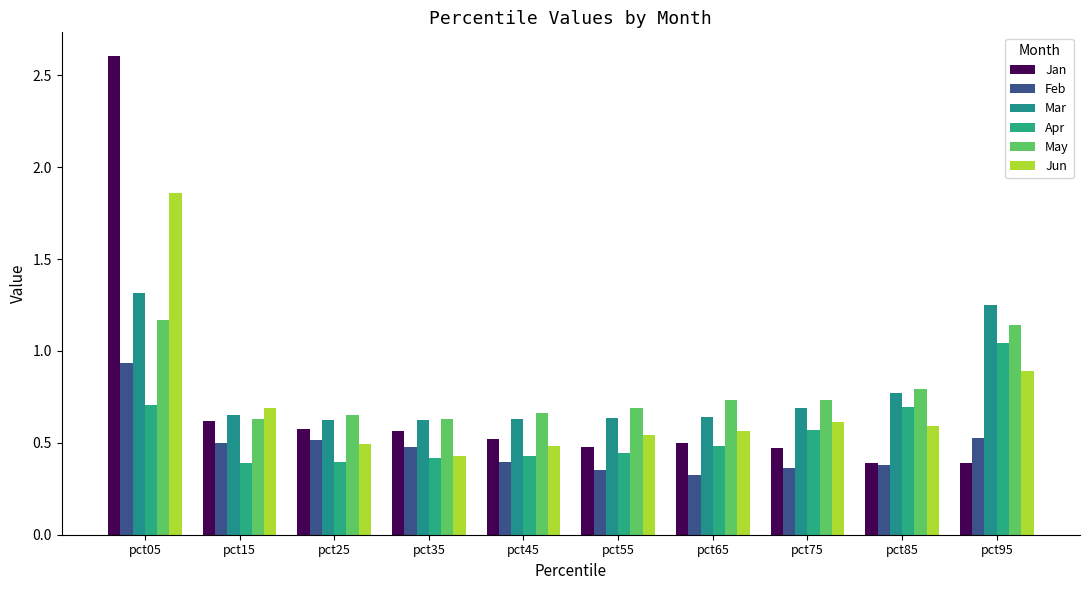

What is the total value across all series at pct45?

3.1